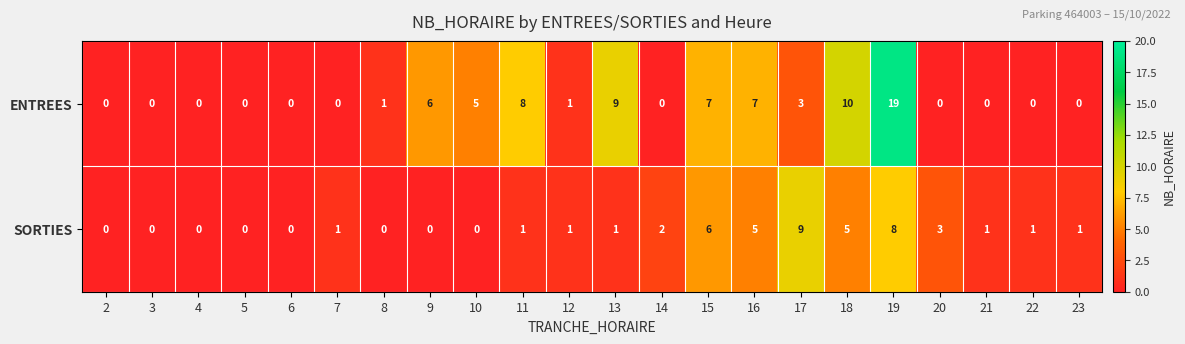

List the series in order of their peak value, lowest first.

SORTIES, ENTREES